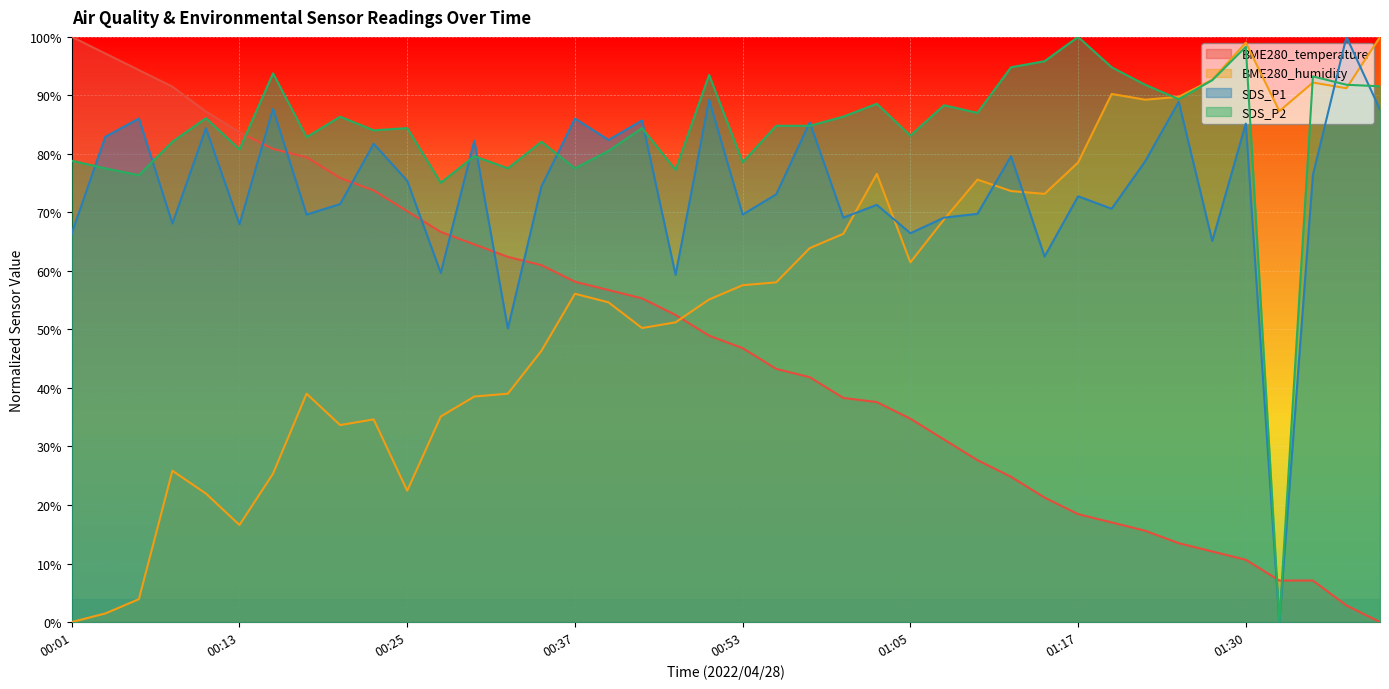

In SDS_P2, how many points are lower than both neighbors (excluding endpoints)?

13